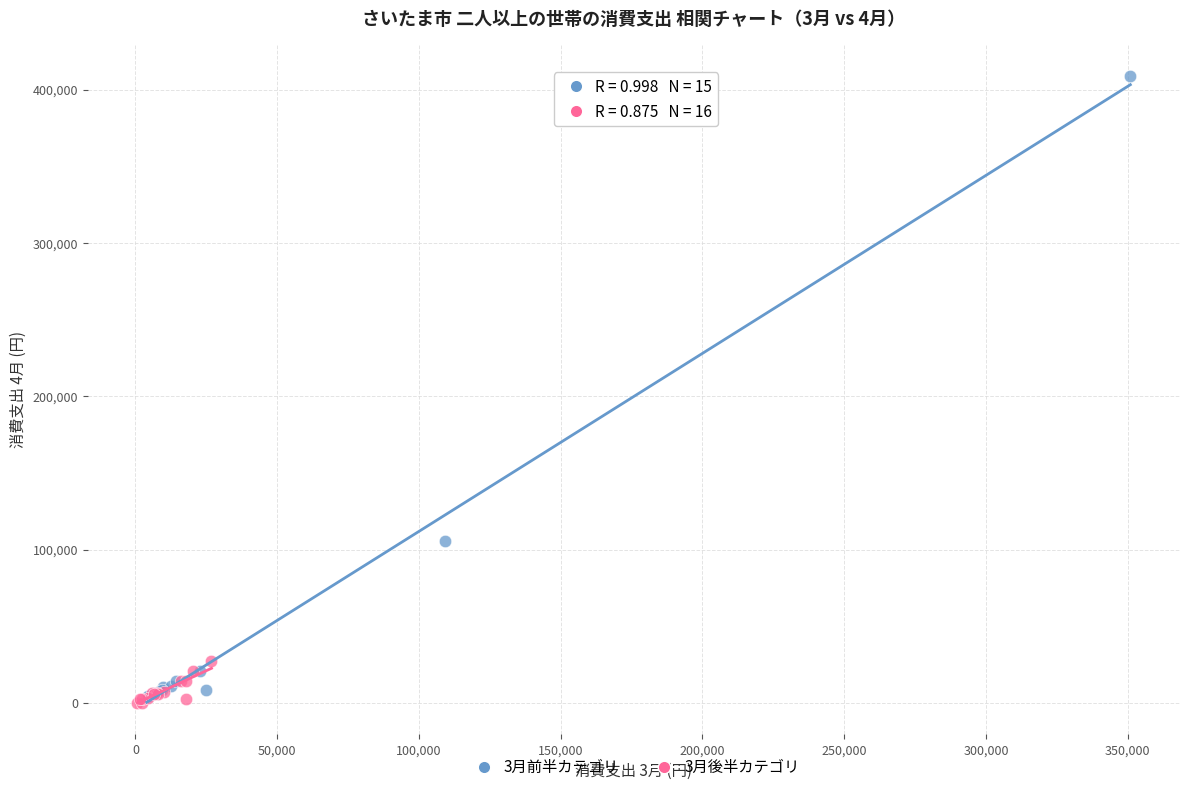

Which series contains the lowest Y value?

3月後半カテゴリ